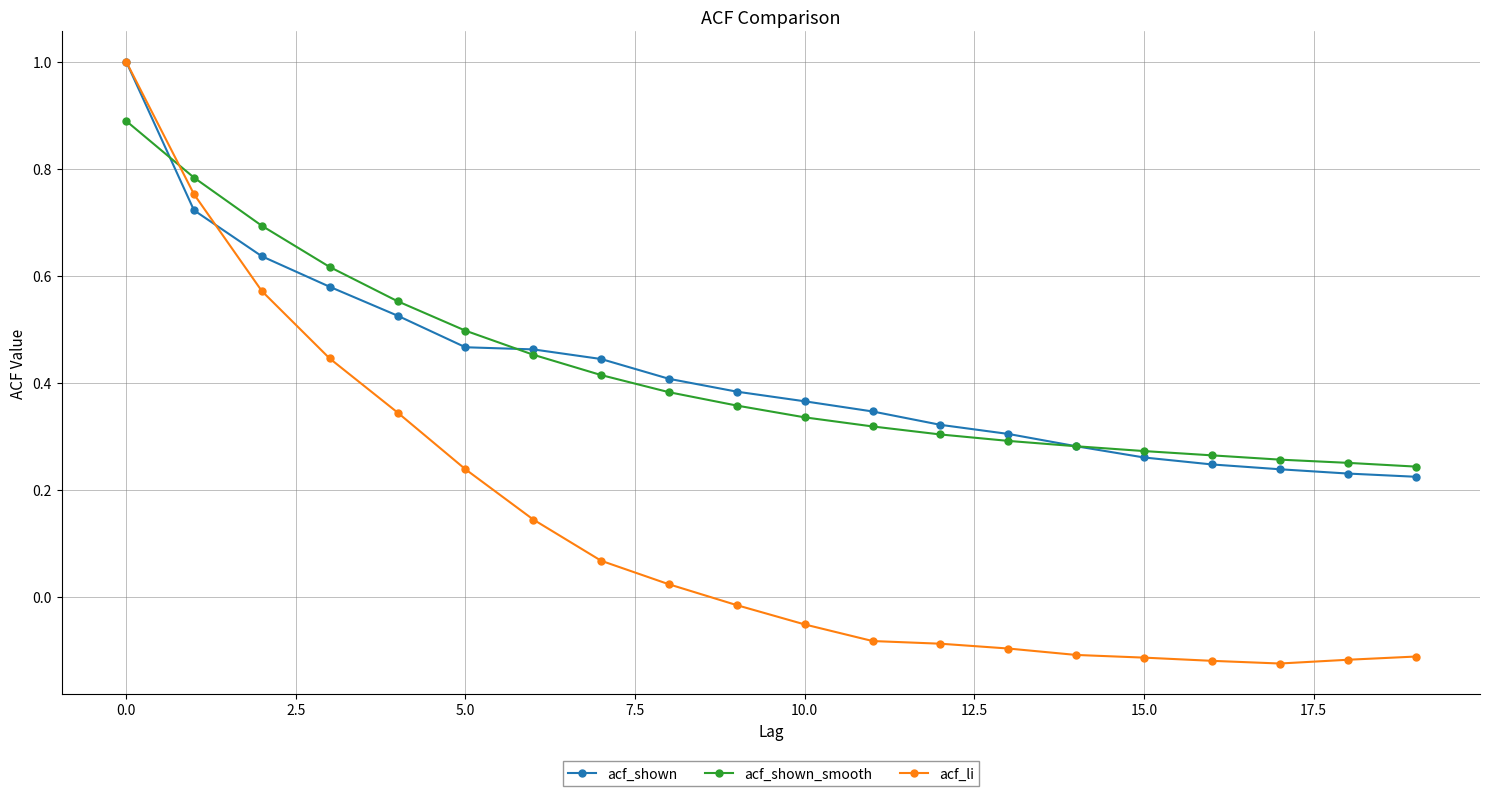

At how many categories does at least one series exceed 0?

20